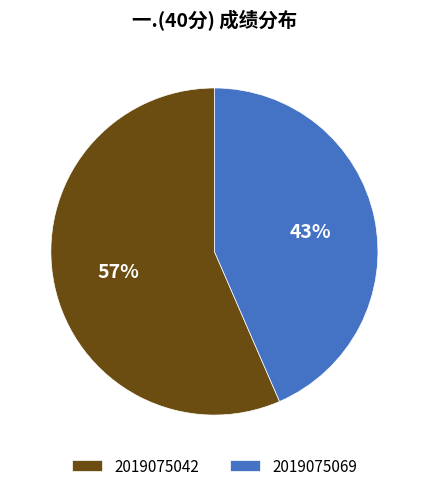

Is 2019075042 the majority of the pie?

Yes